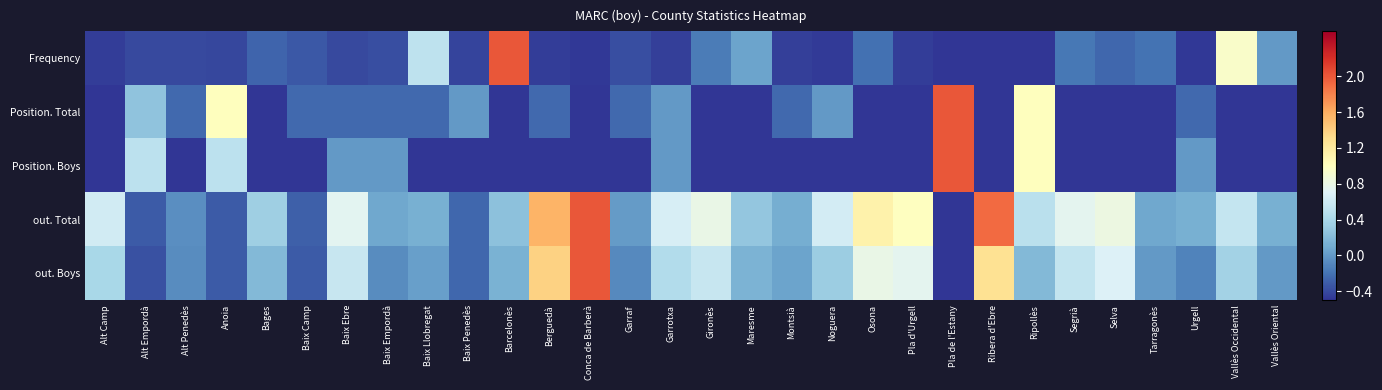

Which series has the largest range (max minus min)?

Frequency